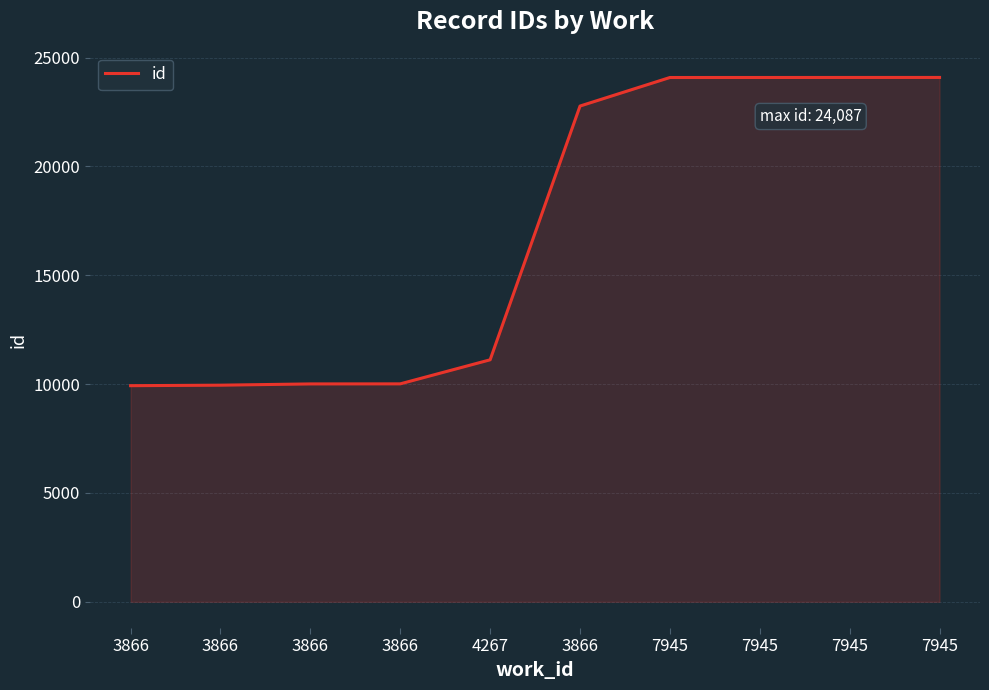

Approximately how many times larger is the value at 3866 compared to 7945?

0.9